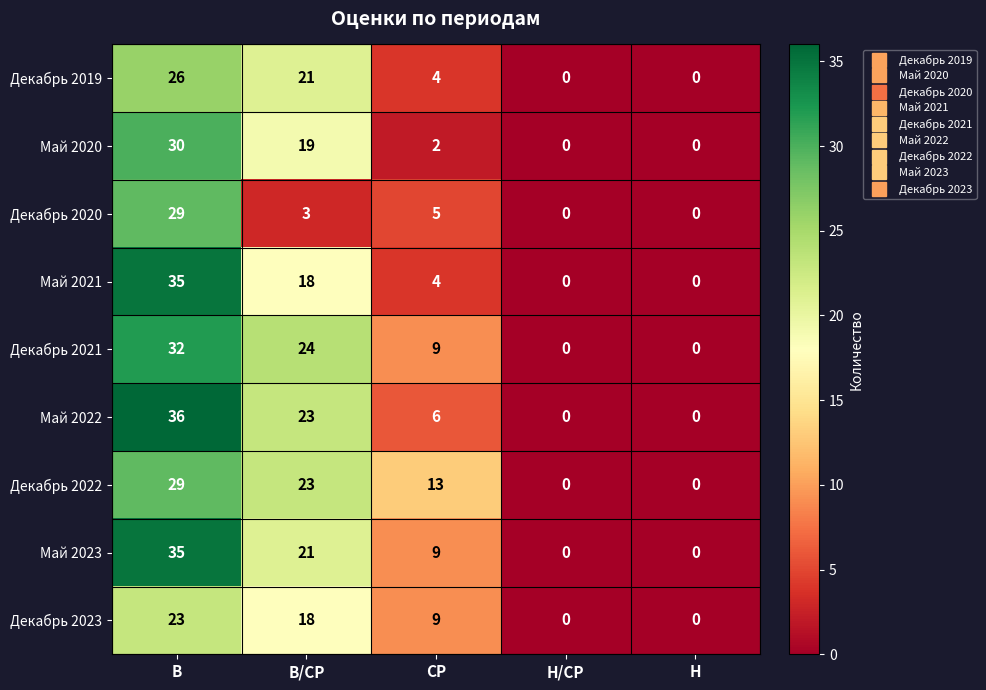

At which category is the sum across all series the highest?

В